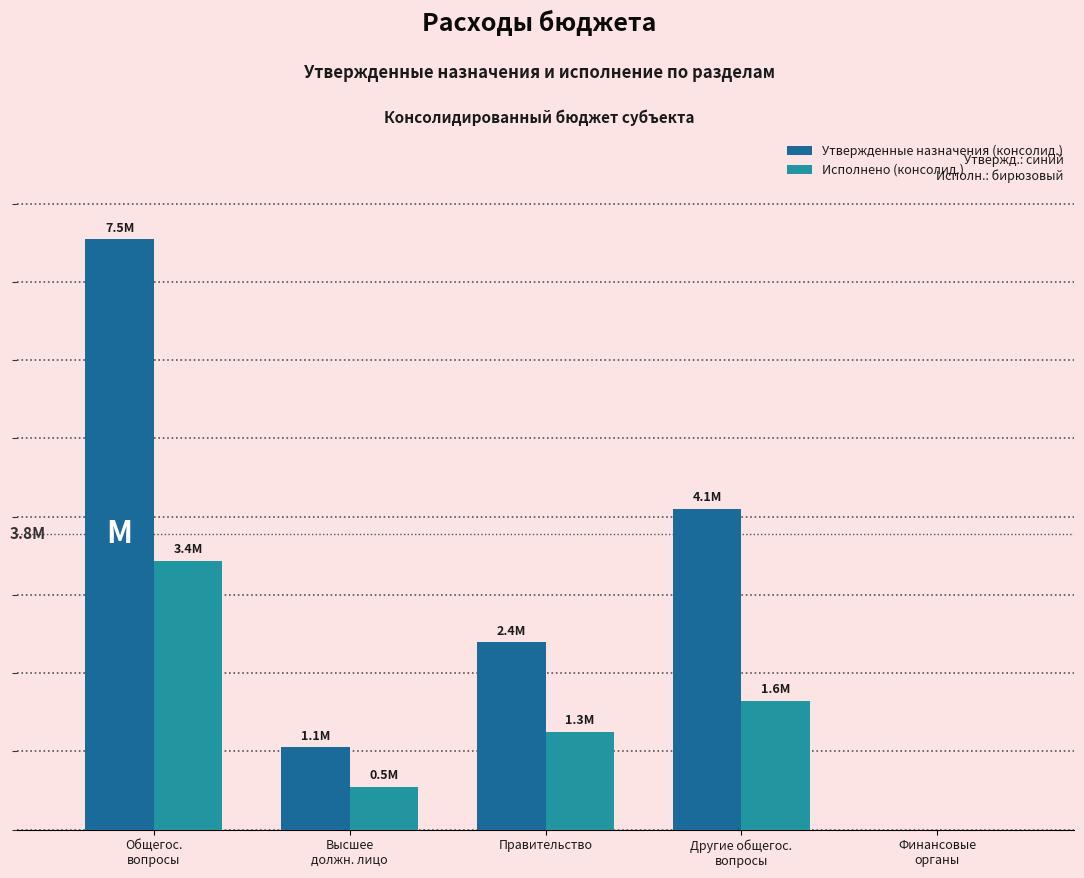

What is the value of the Исполнено (консолид.) bar at the 4th from the left?

1640993.4